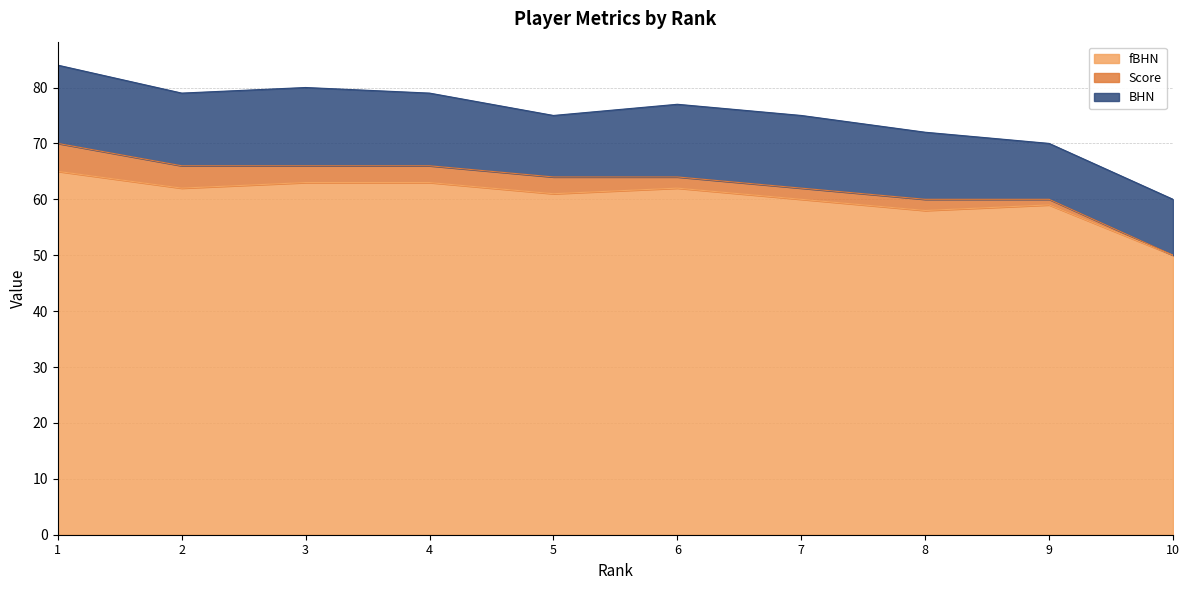

Which series changed the most between 5 and 6?

BHN